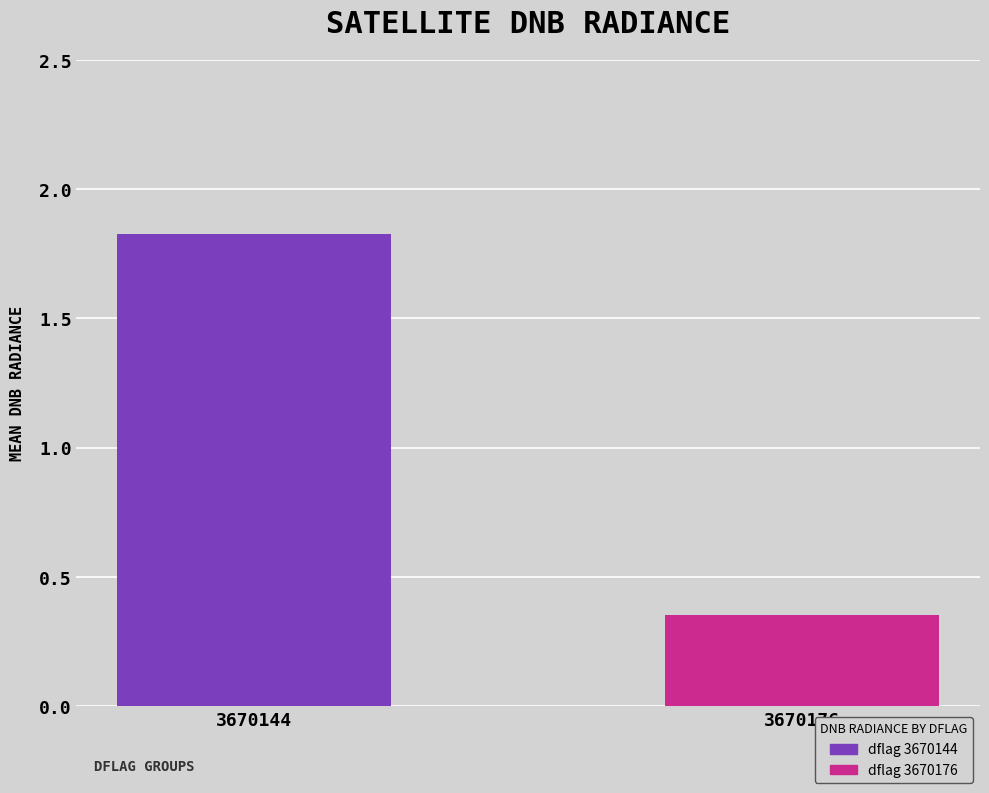

What is the greatest value displayed?

1.8